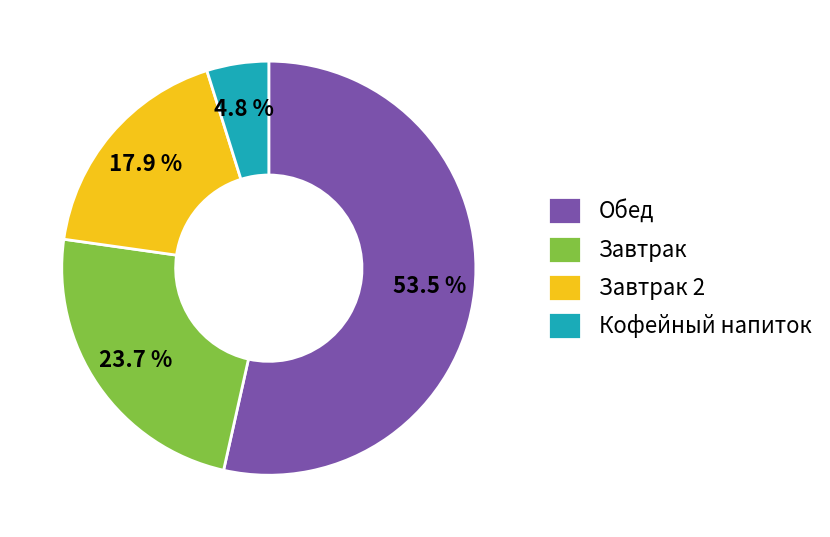

Between Обед and Кофейный напиток, which is larger?

Обед